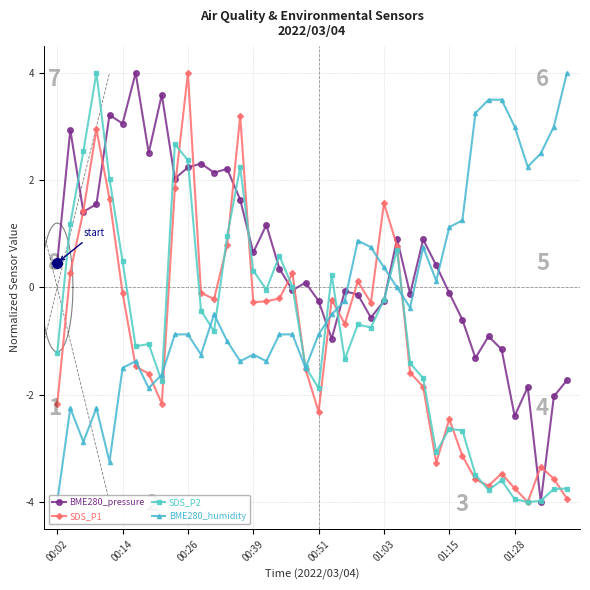

True or false: BME280_pressure has a value of -0.4 at 21.

False